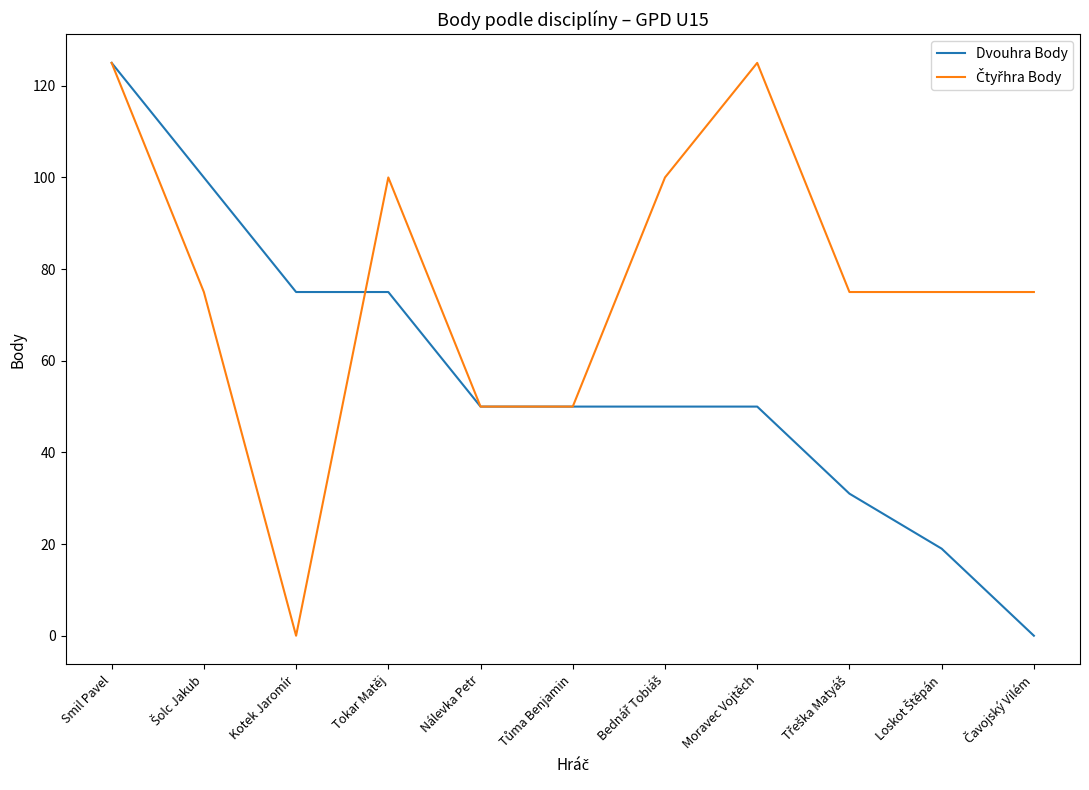

What is the sum of all Dvouhra Body values?

625